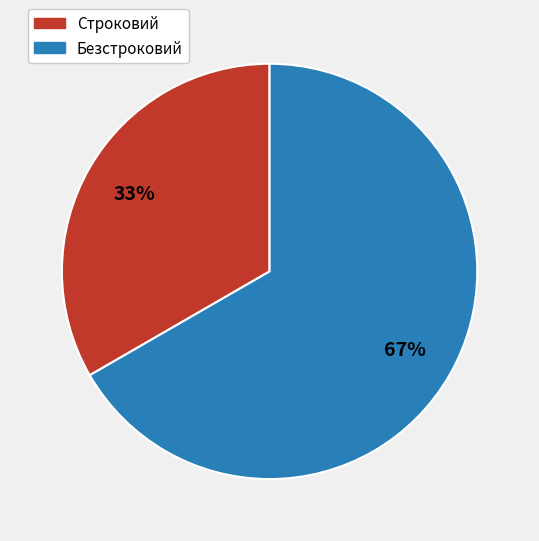

How many segments does this pie chart have?

2